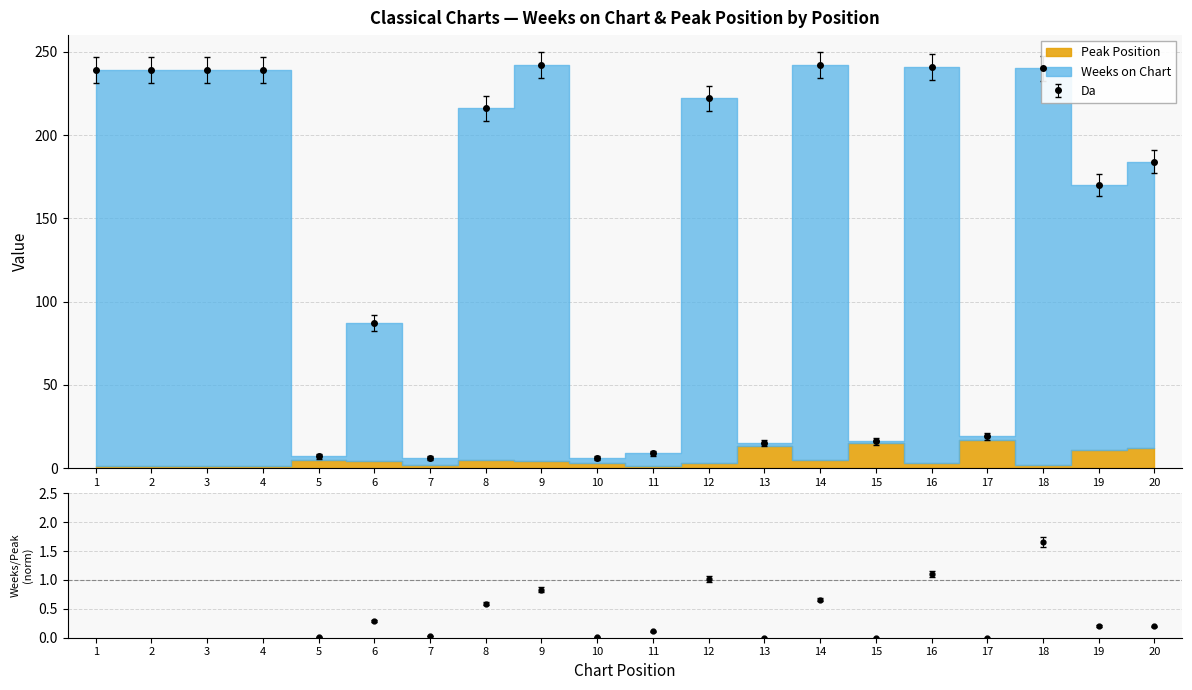

How many data points are less than 208?

10